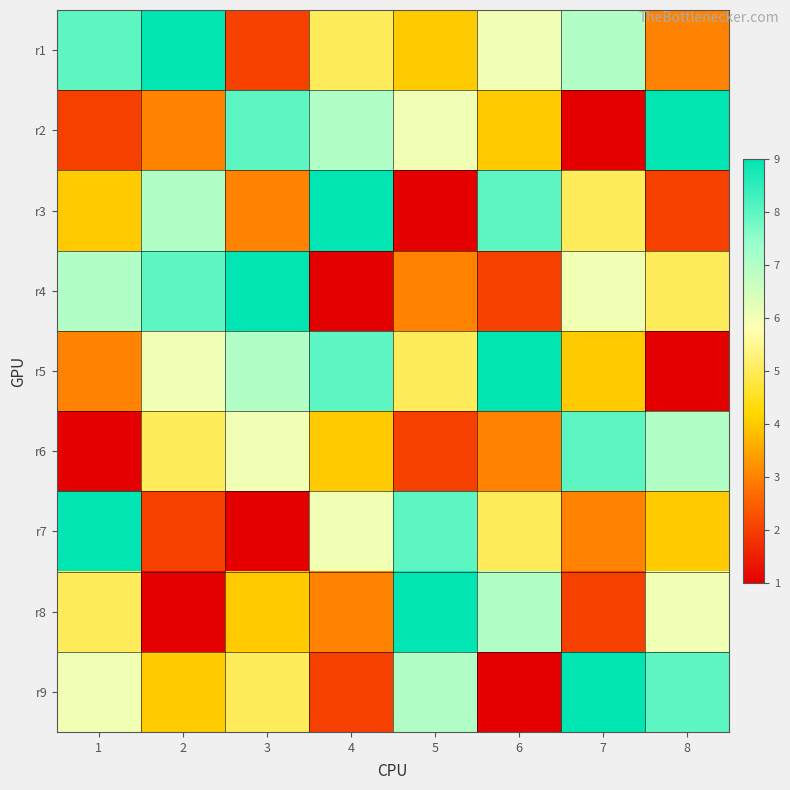

Which has a higher value, 8 or 4?

4